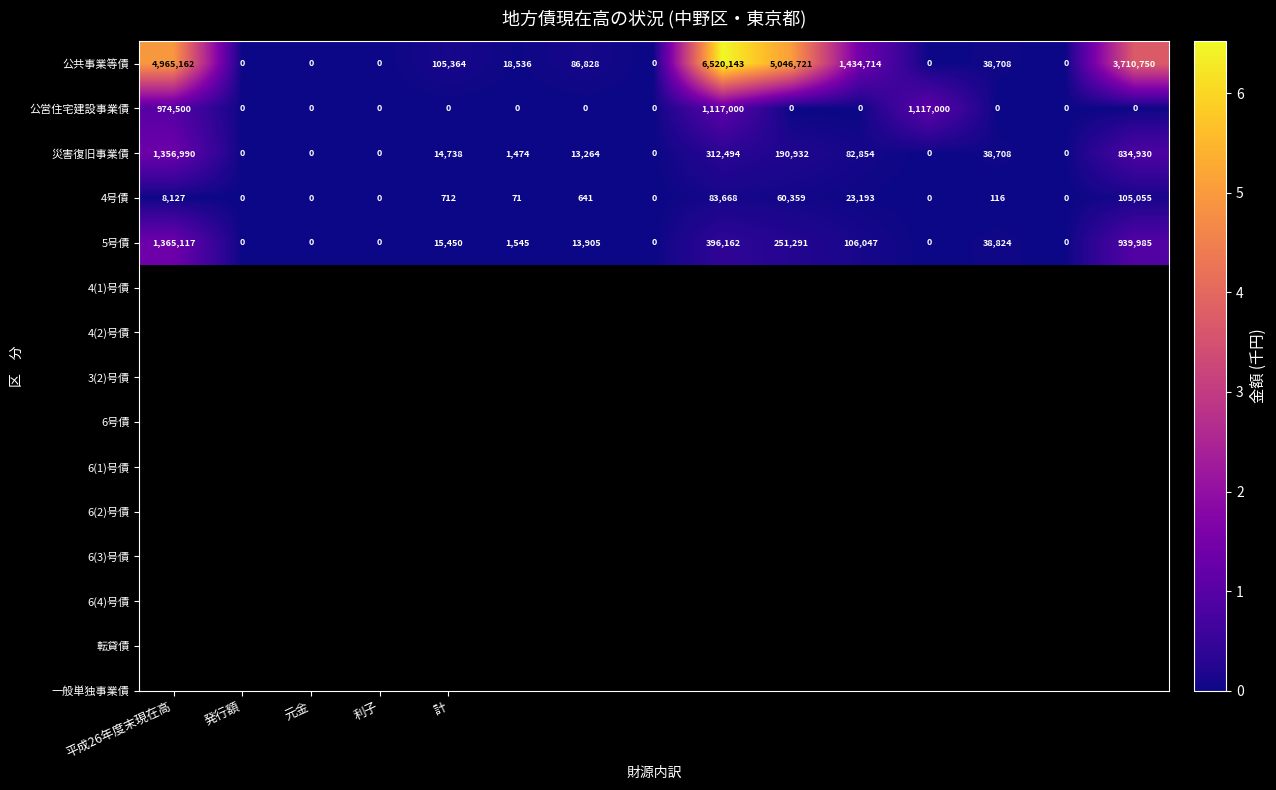

Which series has the largest range (max minus min)?

公共事業等債